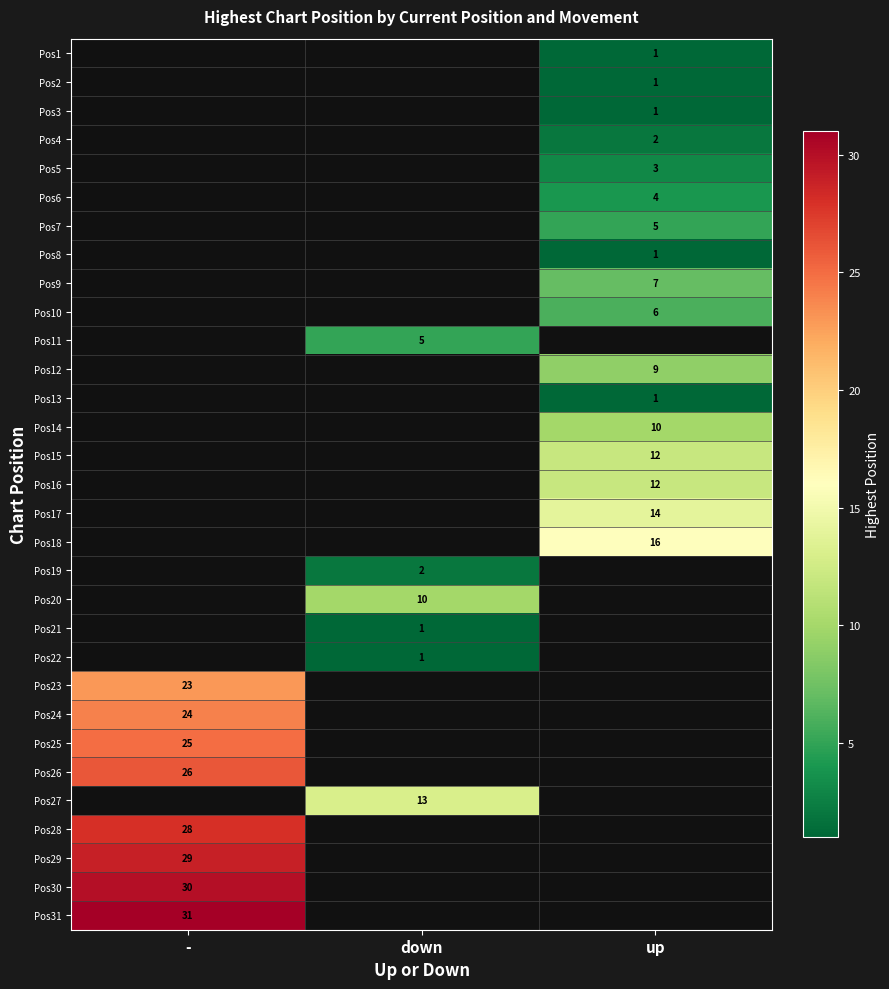

True or false: Pos30 has a value of 50 at -.

False